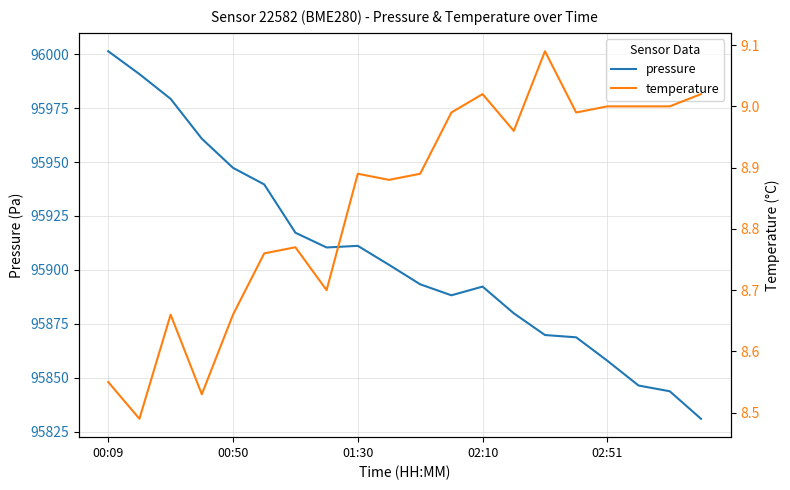

What is the value of the pressure point at the 6th from the left?

95939.6